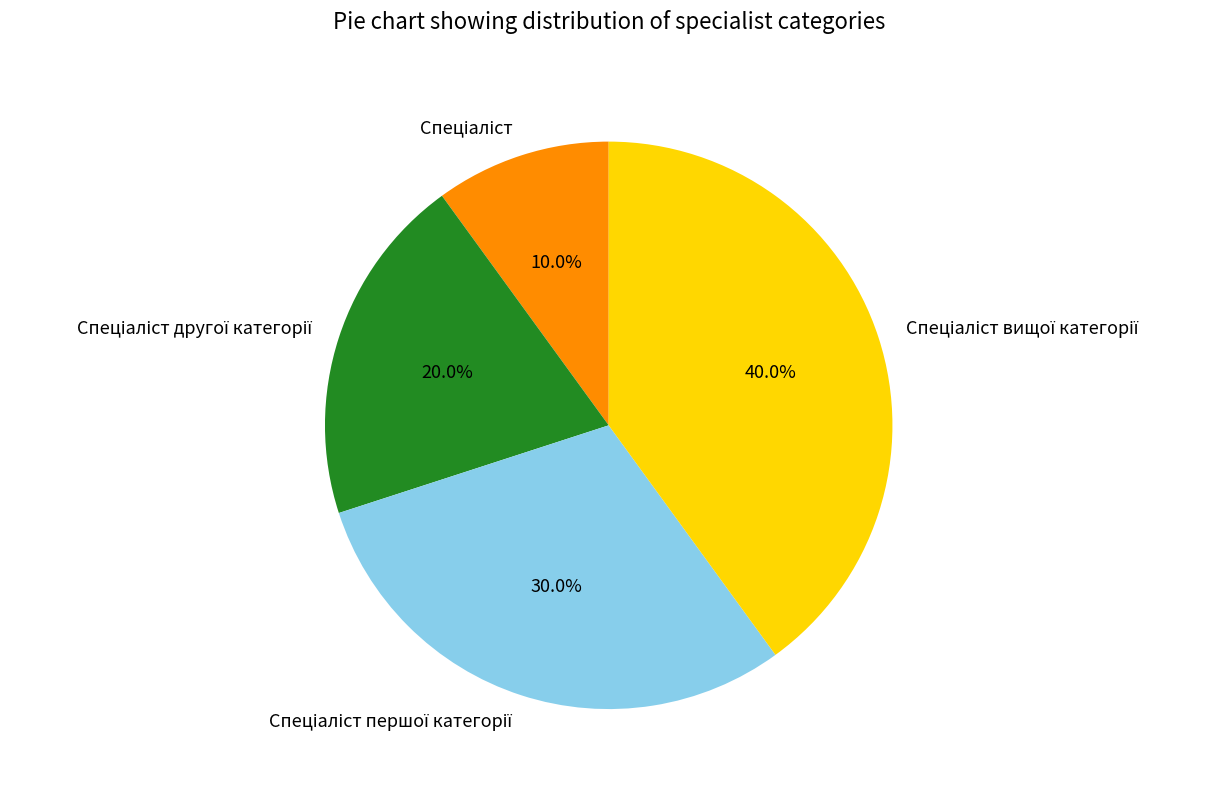

Count the number of slices in the pie.

4